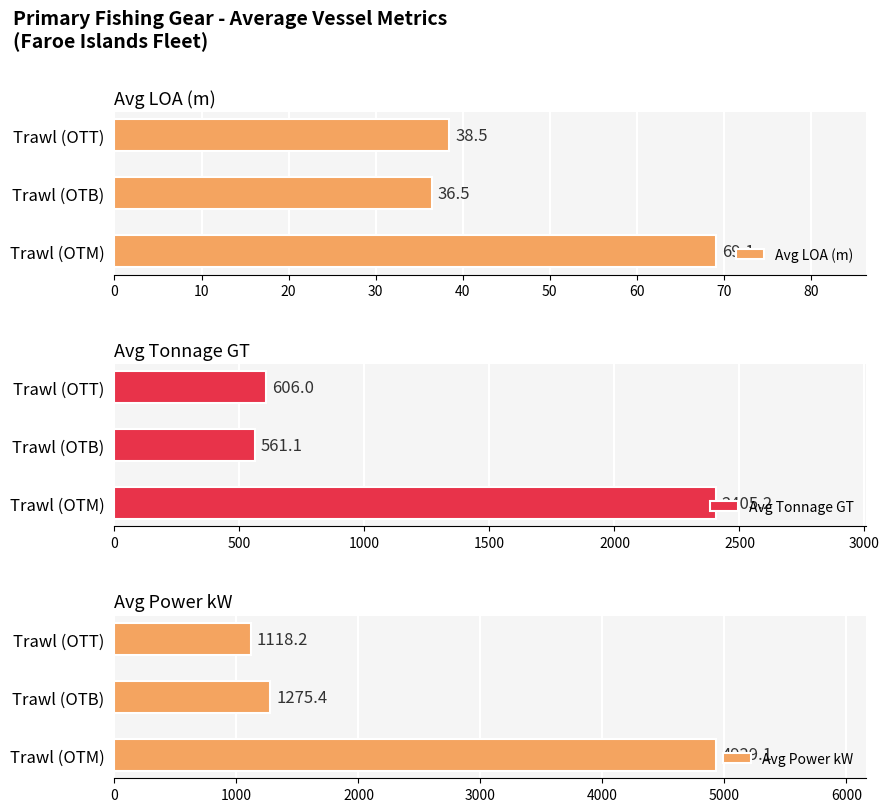

How many values in the Avg Tonnage GT series exceed 606?

1